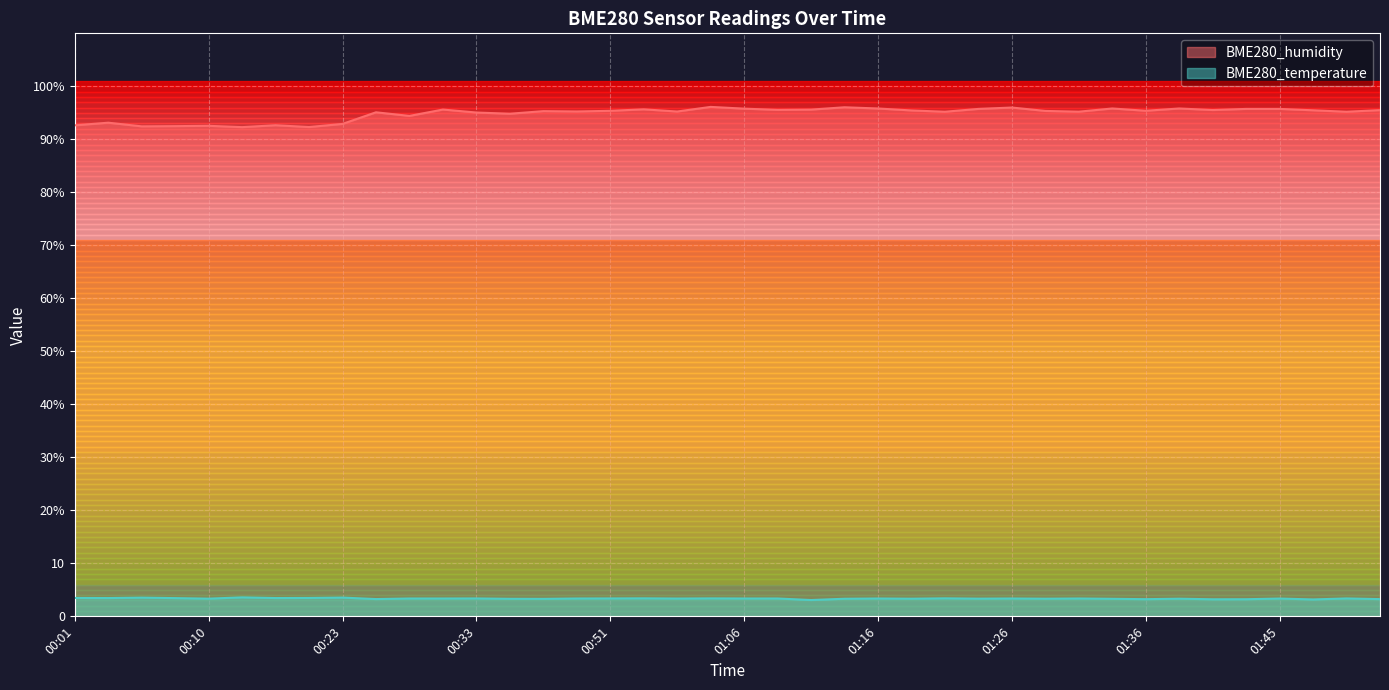

True or false: BME280_humidity has a value of 47.1 at 00:33.

False